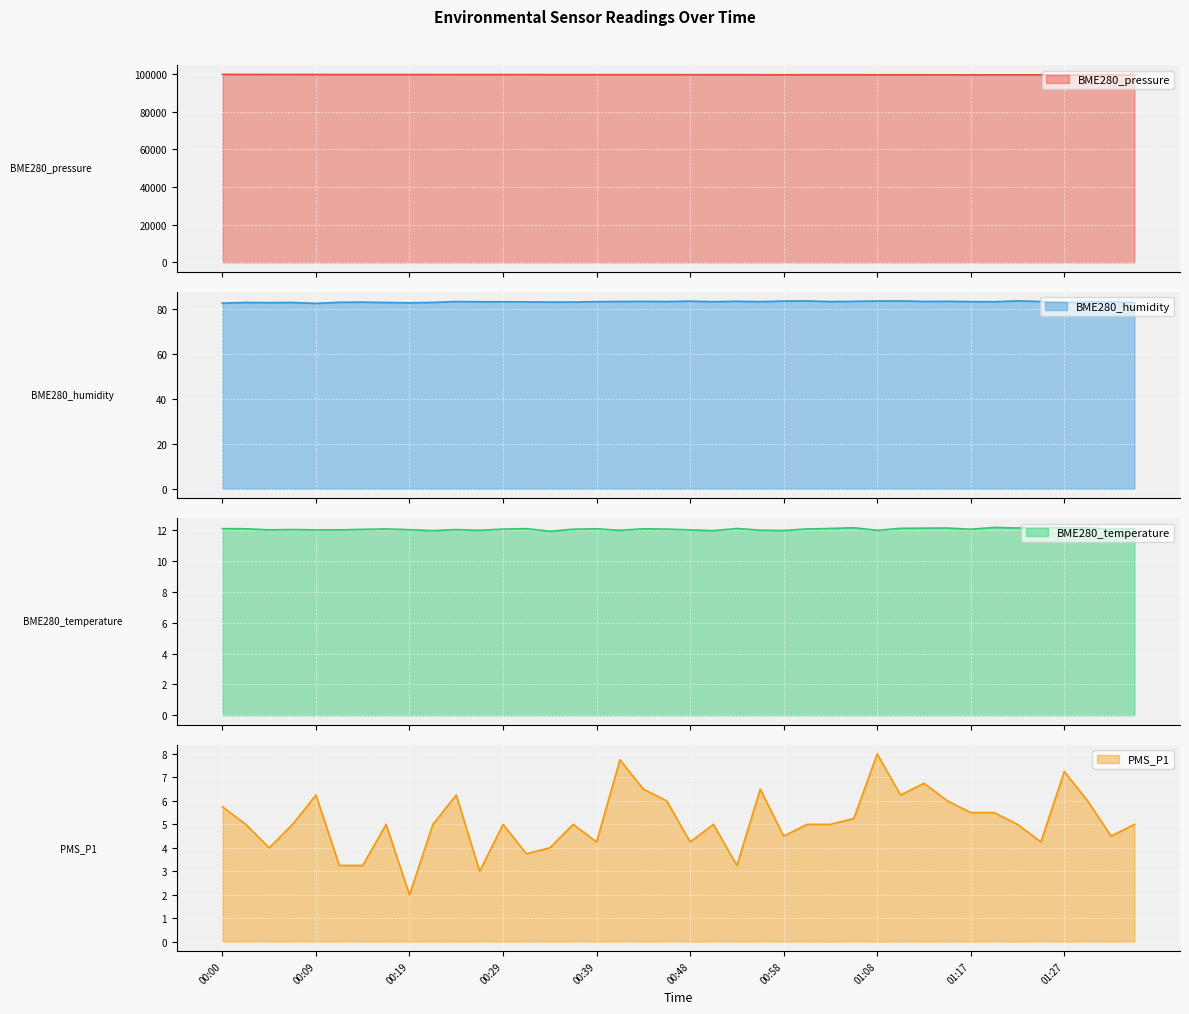

At which category is the sum across all series the highest?

00:00